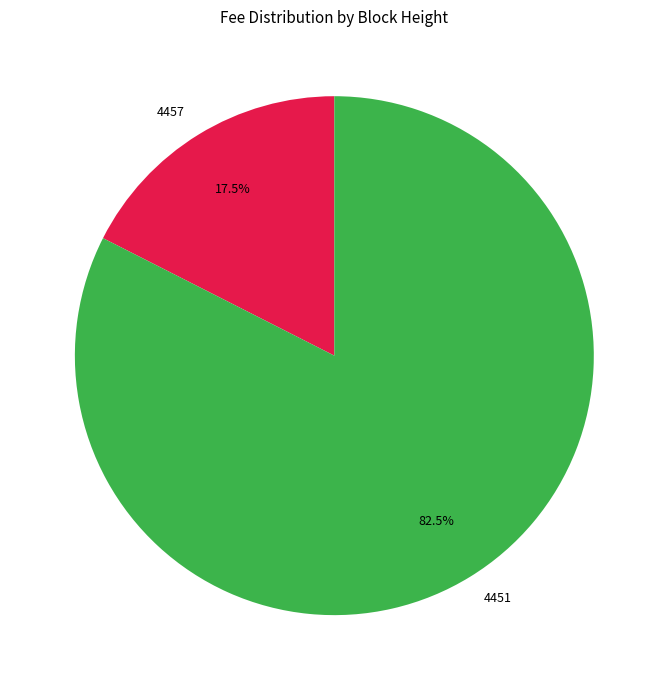

Is it true that 4451 is 75% of the pie?

False